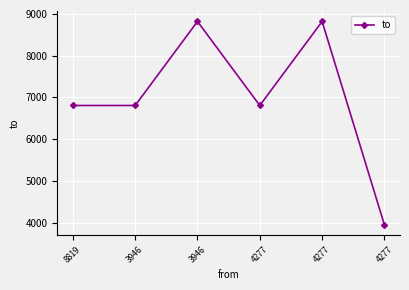

Read the value at 4277.

6806